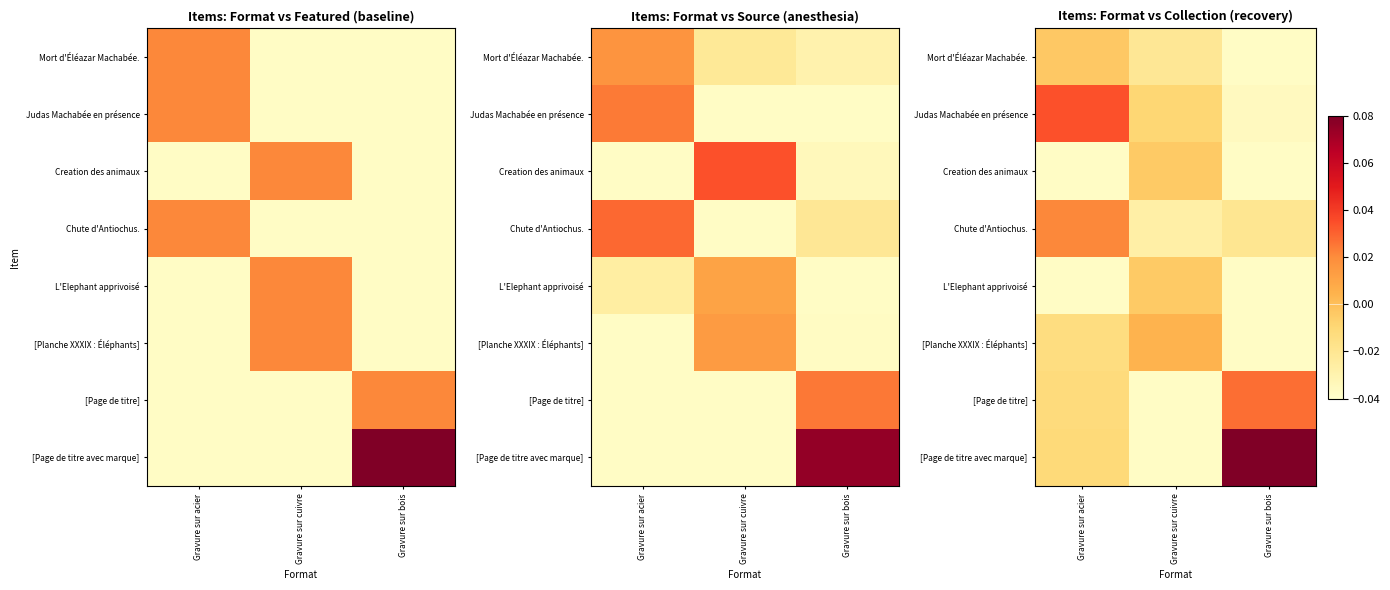

Is the value of Judas Machabée en présence at Gravure sur cuivre greater than the value of [Page de titre avec marque] at Gravure sur bois?

No